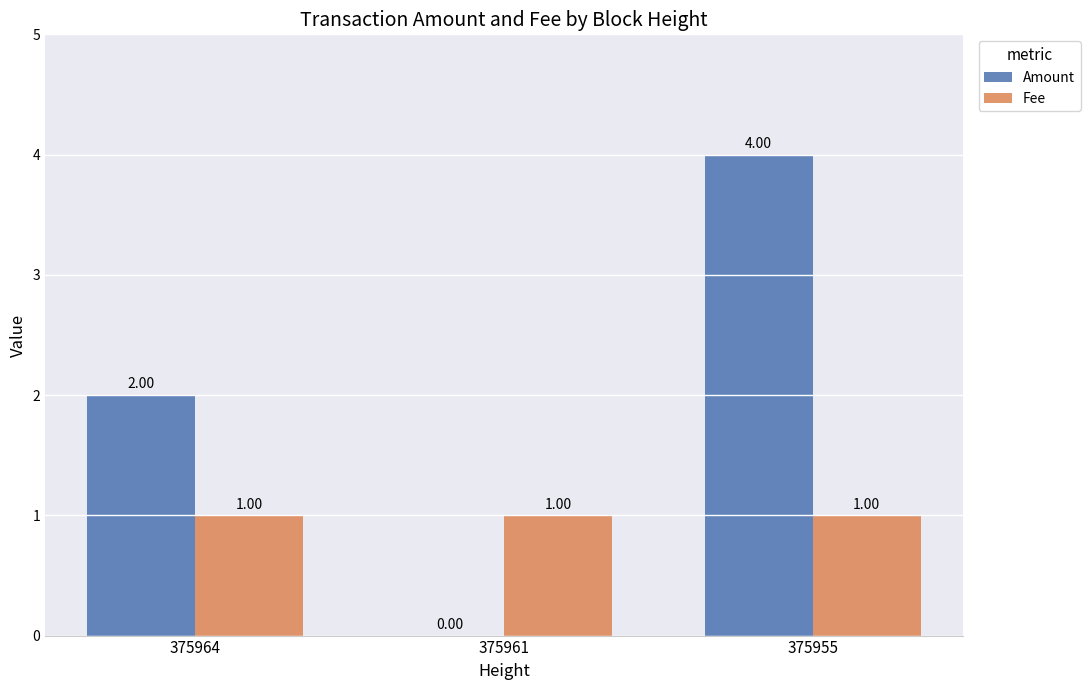

Which series changed the most between 375964 and 375961?

Amount